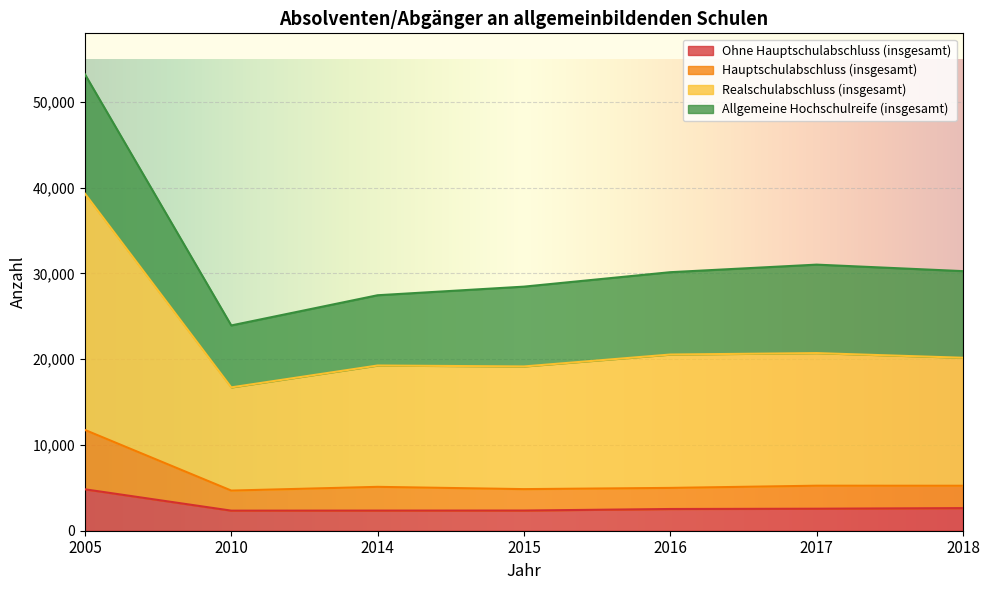

Which series has the largest total across all categories?

Realschulabschluss (insgesamt)